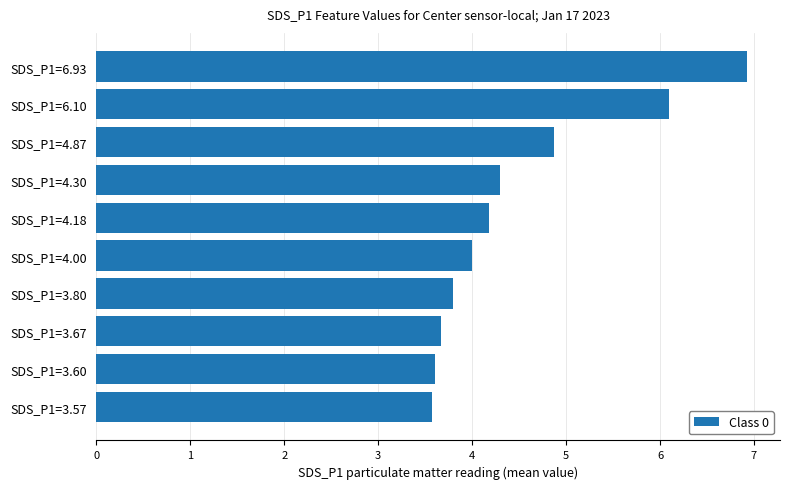

Are the bars horizontal?

Yes